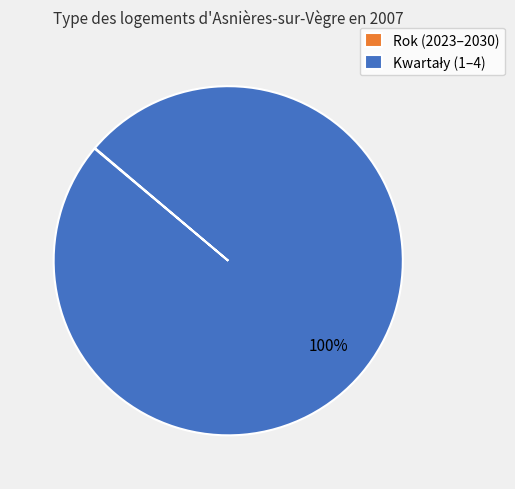

Does any single category account for the majority?

Yes